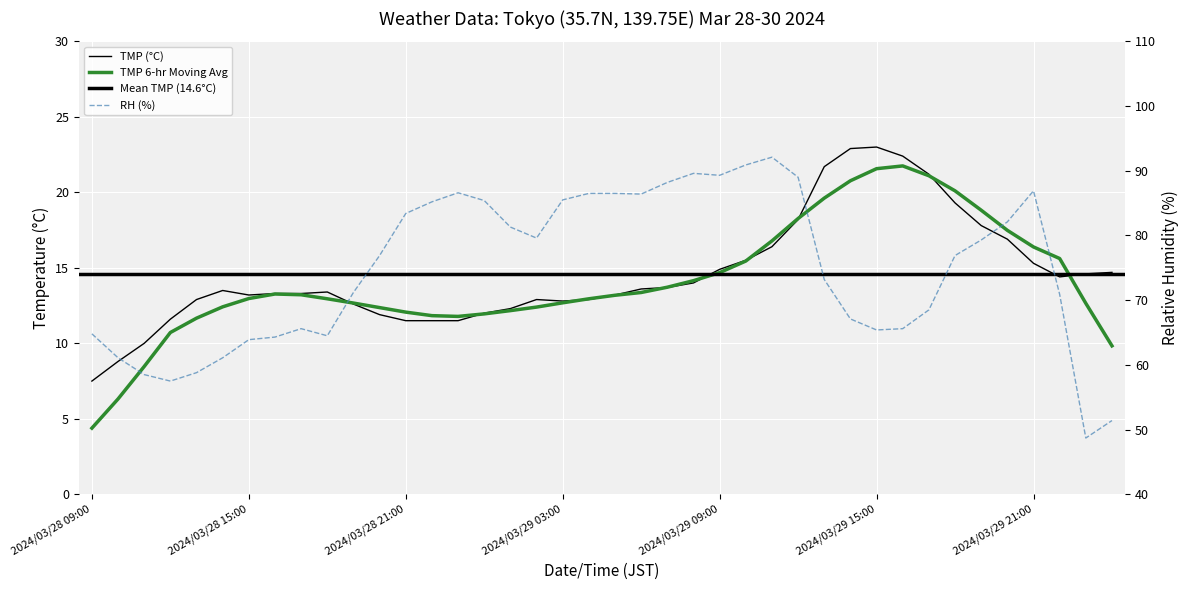

Does the chart display data point markers on the line(s)?

No